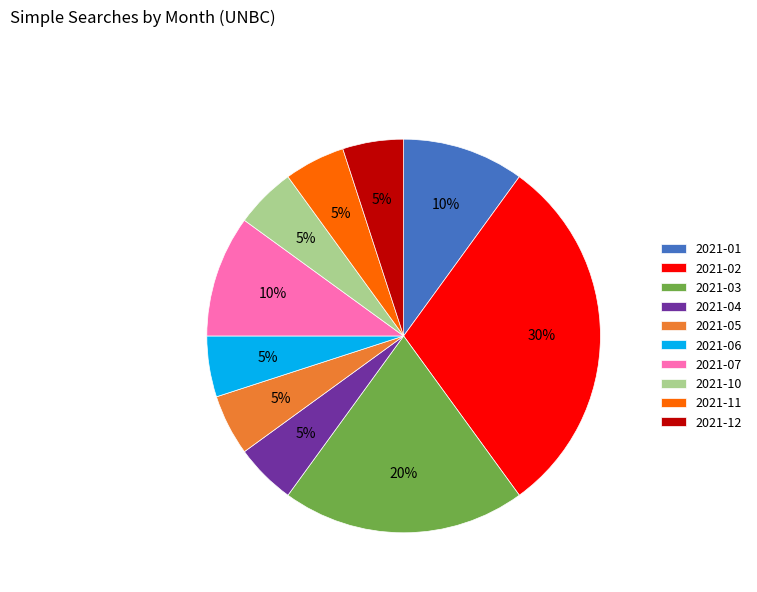

Is it true that 2021-12 is 5% of the pie?

True